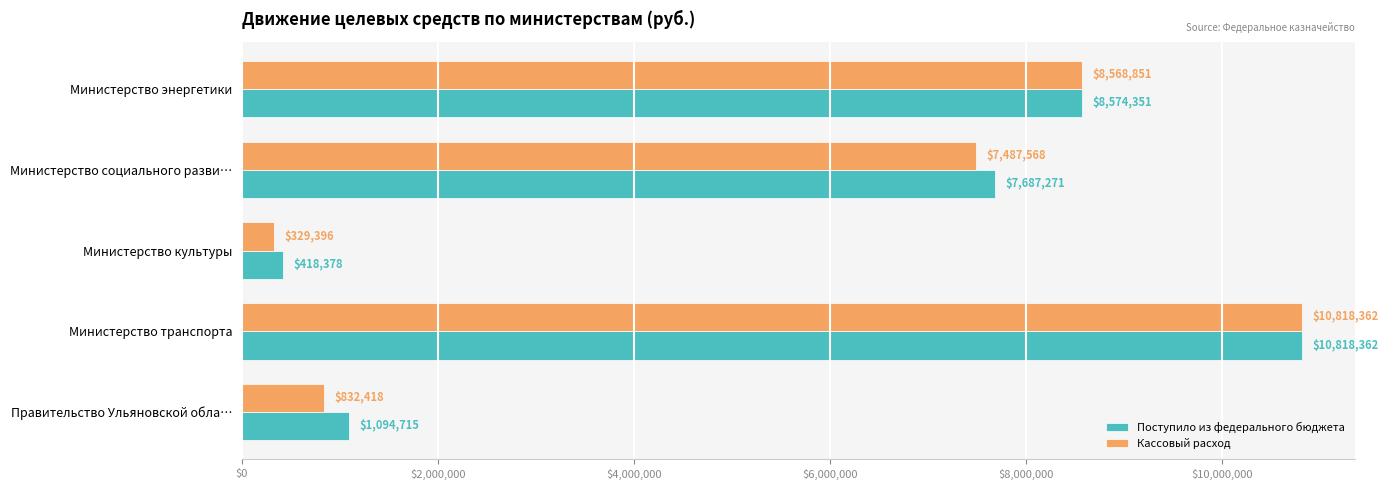

At which category is the sum across all series the highest?

Министерство транспорта